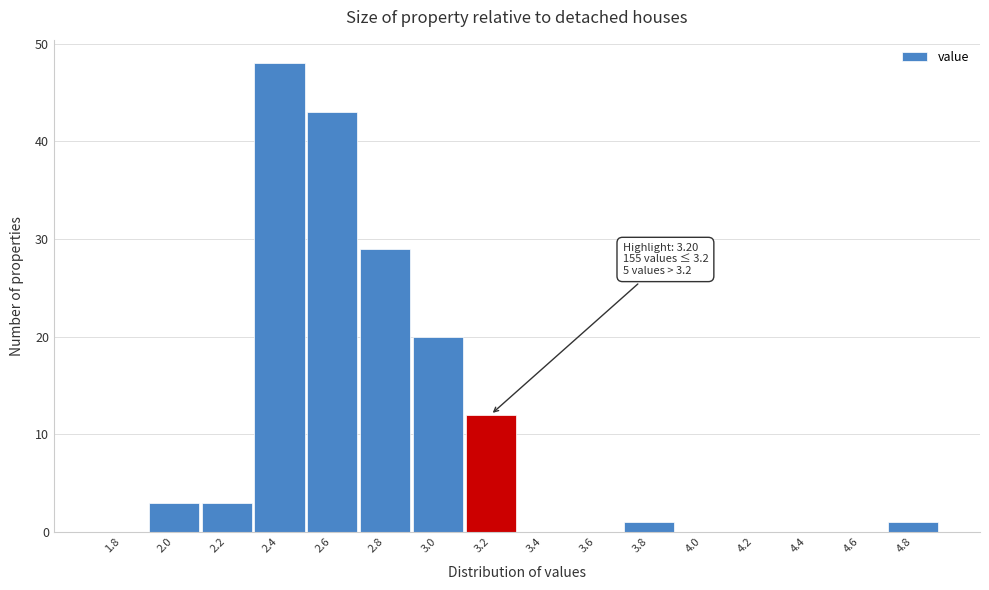

Which has a higher value, 2.0 or 2.4?

2.4